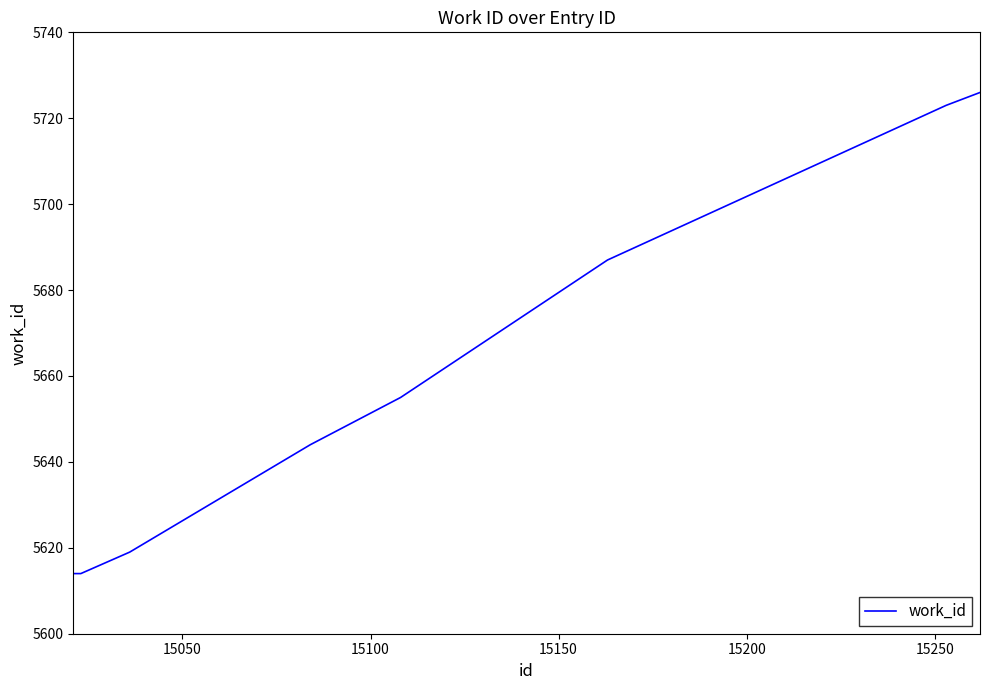

How many categories are shown in the chart?

8